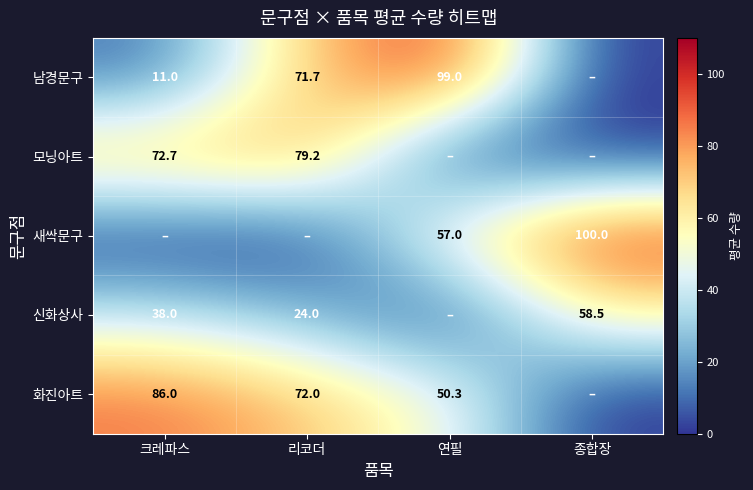

The value of 남경문구 at 크레파스 is 16.4. True or false?

False